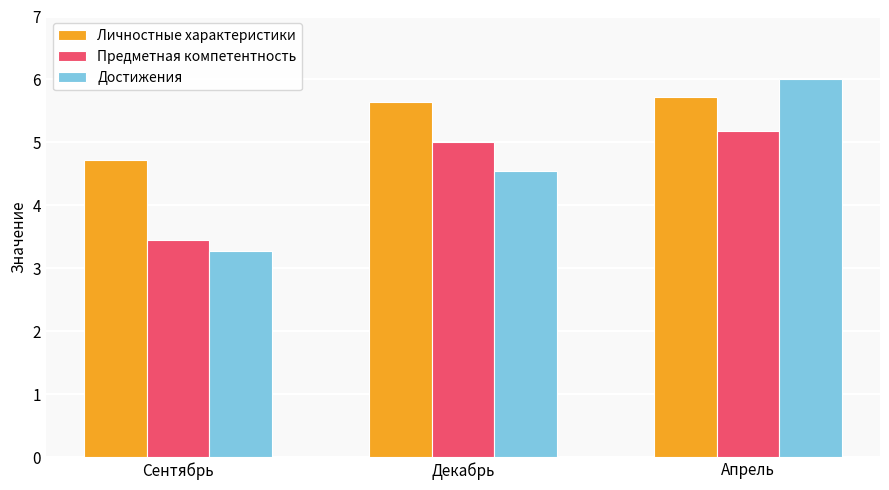

How many values in the Личностные характеристики series exceed 5?

2